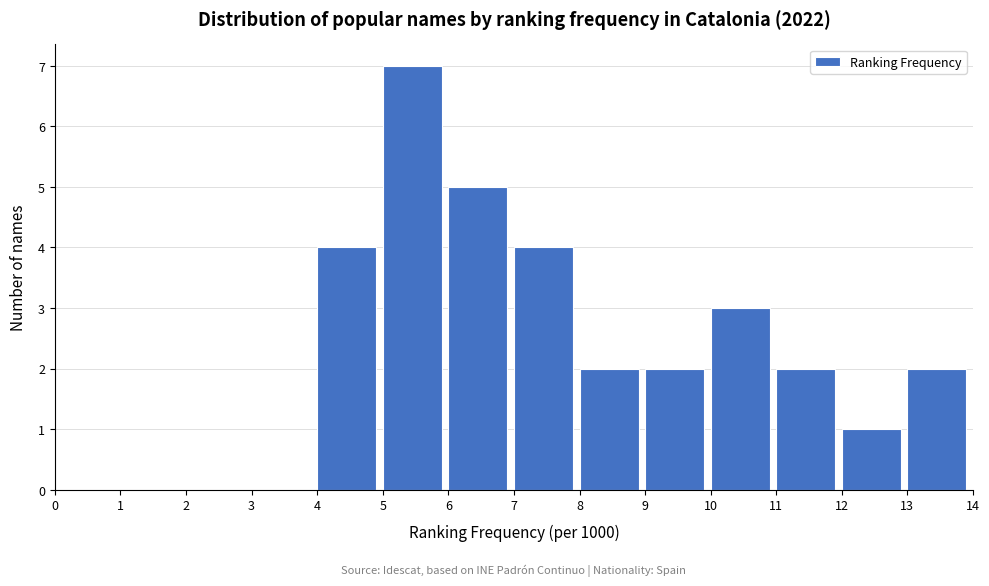

Reading left to right, transcribe this chart: for each bar, give the range it covers on the x-axis and its height. The values are not printed on the chart, so give them approximately, as read against the axis.

0 to 1: 0
1 to 2: 0
2 to 3: 0
3 to 4: 0
4 to 5: 4
5 to 6: 7
6 to 7: 5
7 to 8: 4
8 to 9: 2
9 to 10: 2
10 to 11: 3
11 to 12: 2
12 to 13: 1
13 to 14: 2